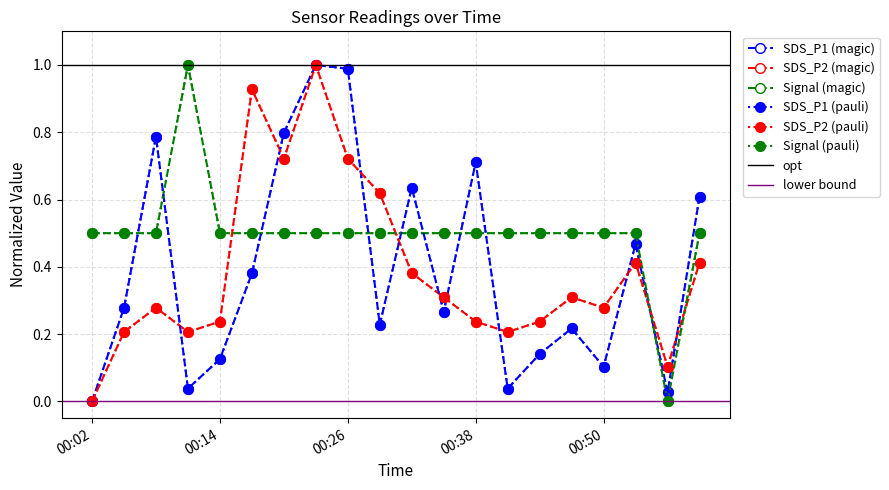

At which category does the chart reach its minimum across all series?

00:02